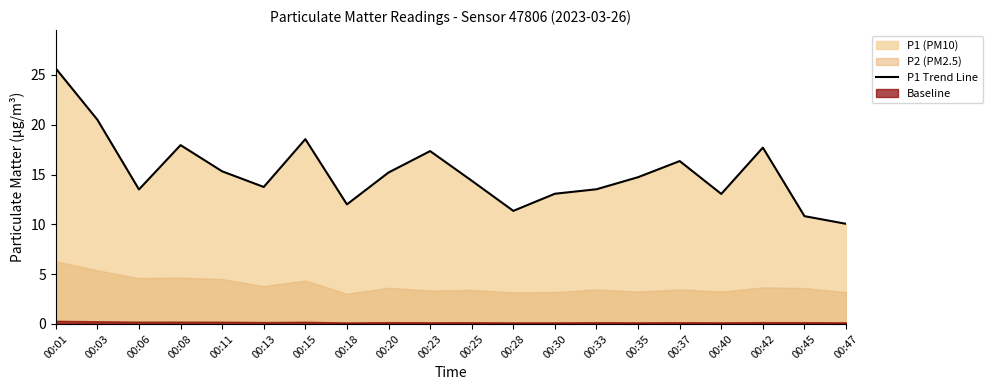

Is it true that the value at 00:11 is 4.0?

False